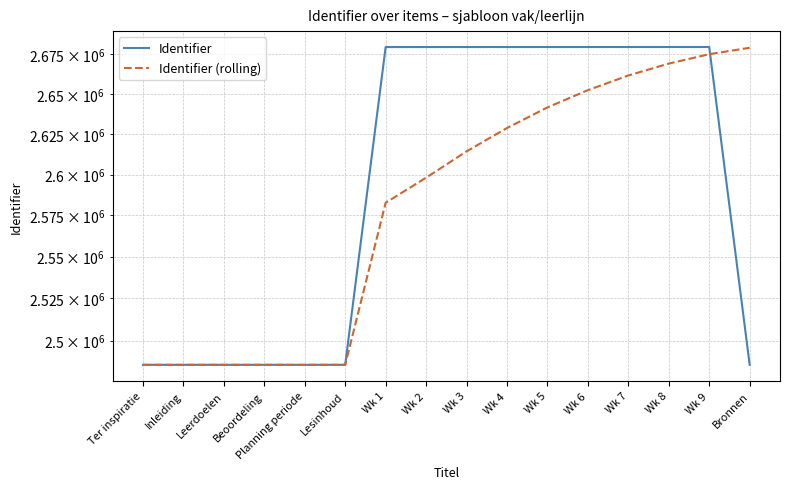

How many data points does each series have?

16